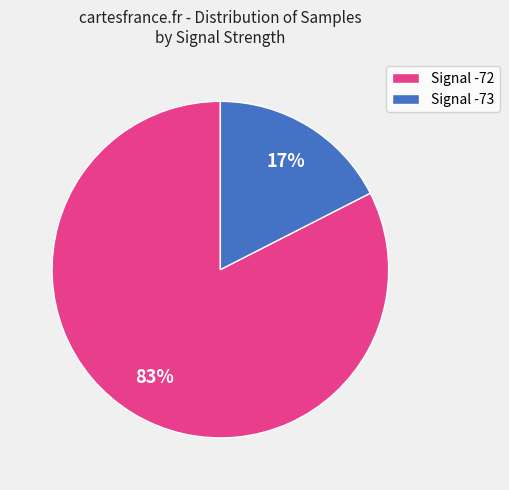

Does any single category account for the majority?

Yes